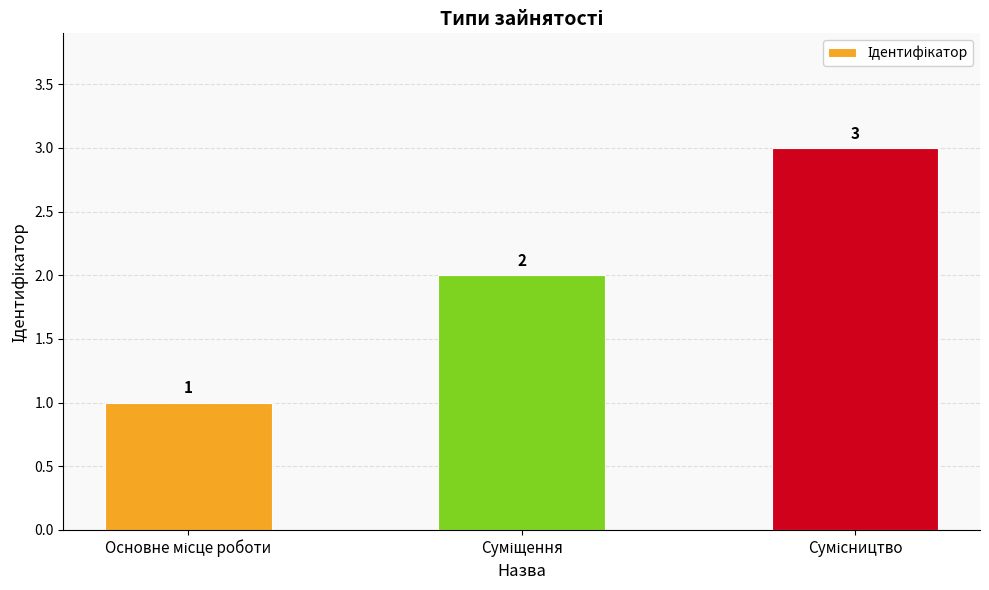

What is the maximum value shown in the chart?

3